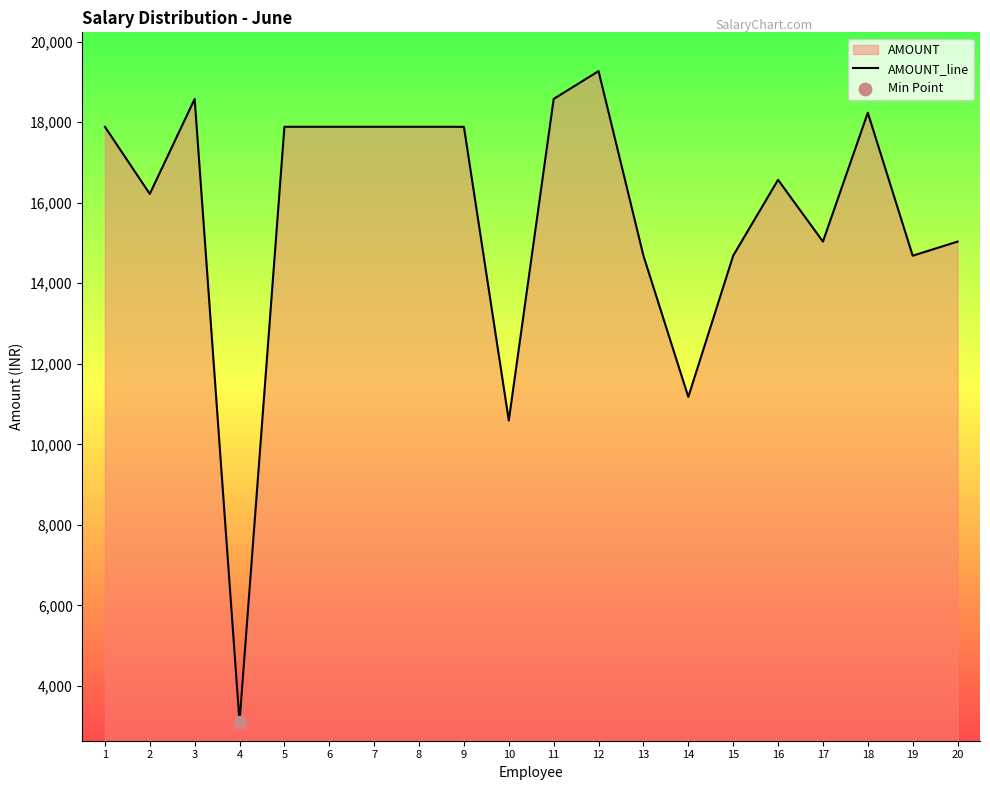

What is the ratio of the value at 15 to the value at 10?

1.4